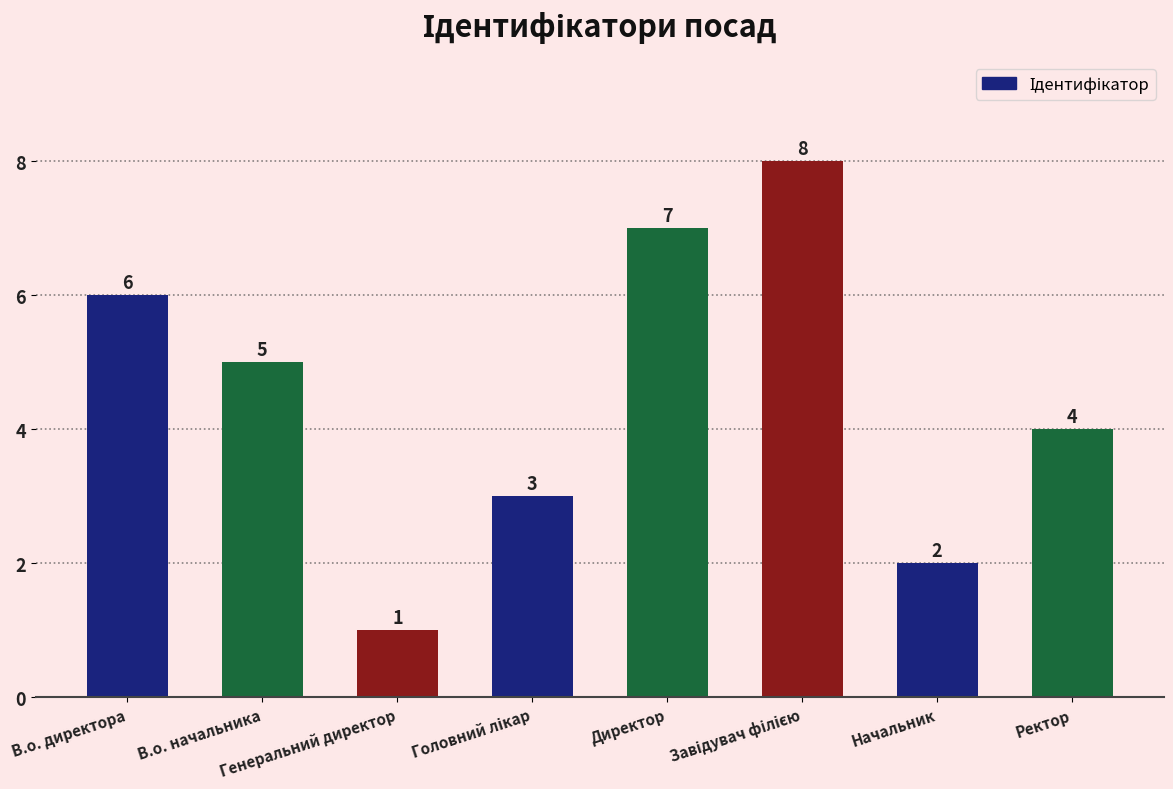

What is the smallest value displayed?

1